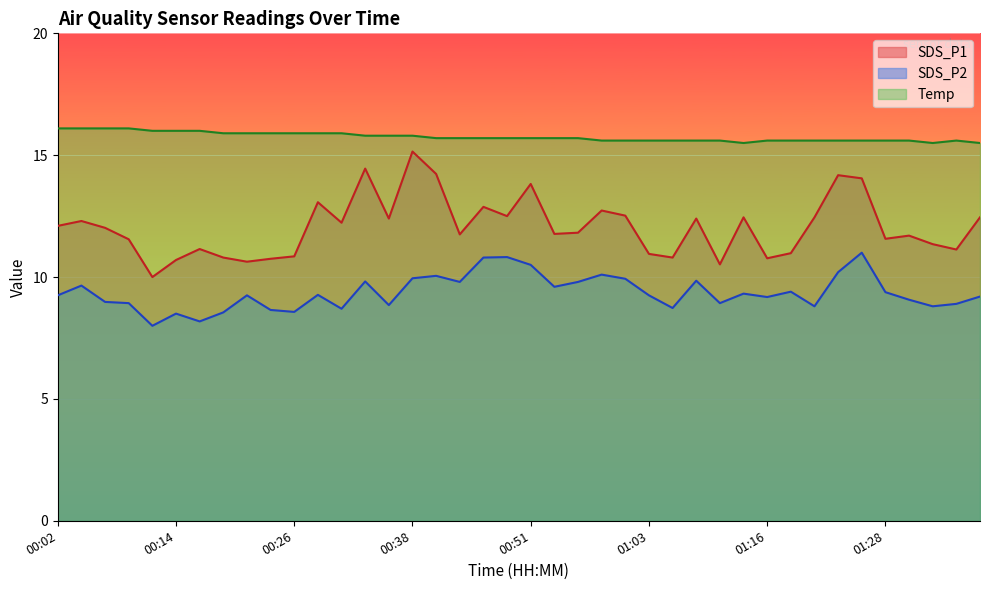

True or false: SDS_P1 and Temp intersect in this chart.

False